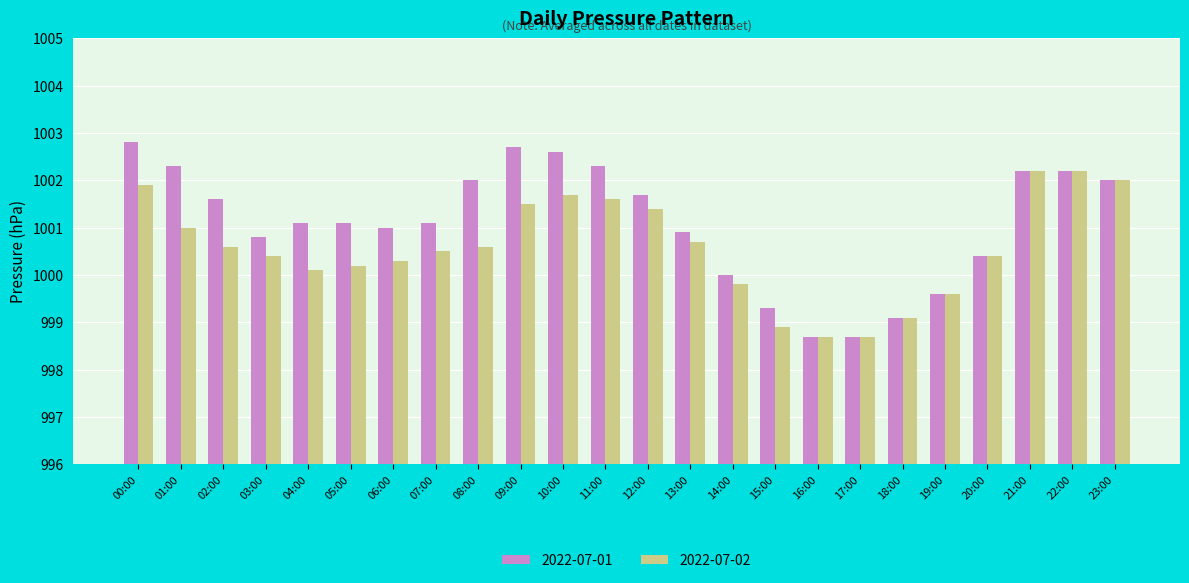

What is the label of the 18th bar from the right?

06:00